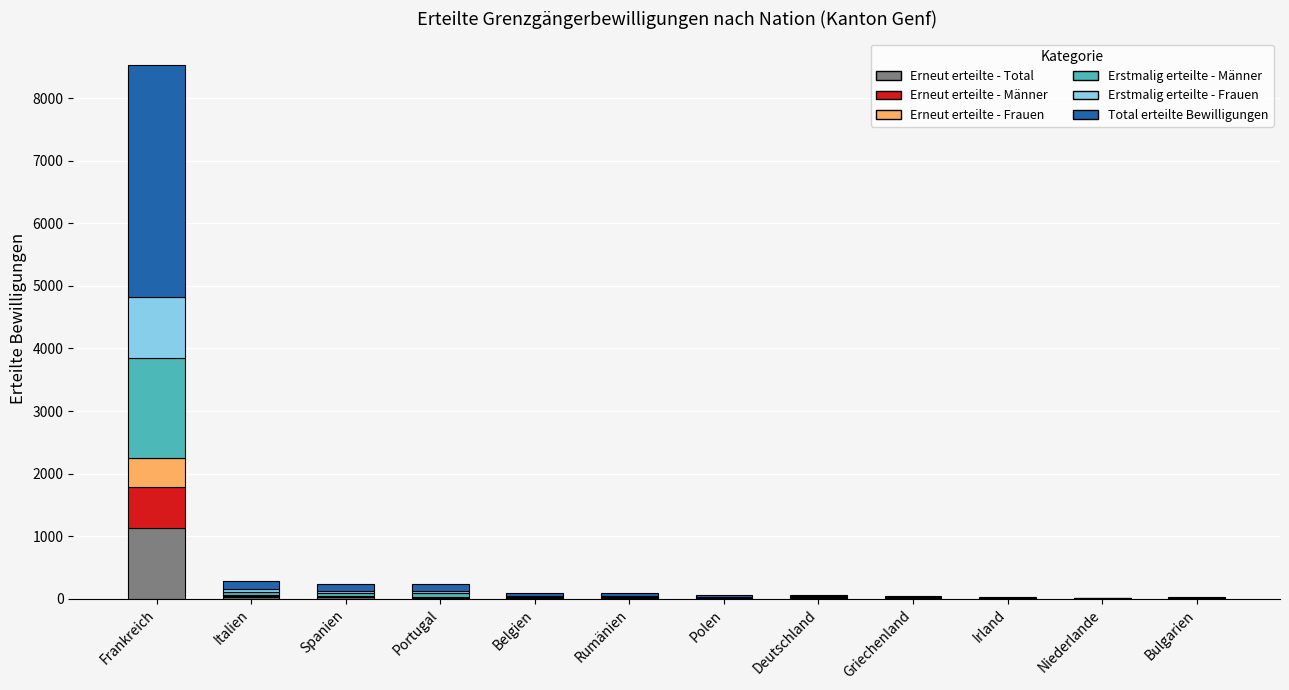

What are all the series names shown in the legend?

Erneut erteilte - Total, Erneut erteilte - Männer, Erneut erteilte - Frauen, Erstmalig erteilte - Männer, Erstmalig erteilte - Frauen, Total erteilte Bewilligungen